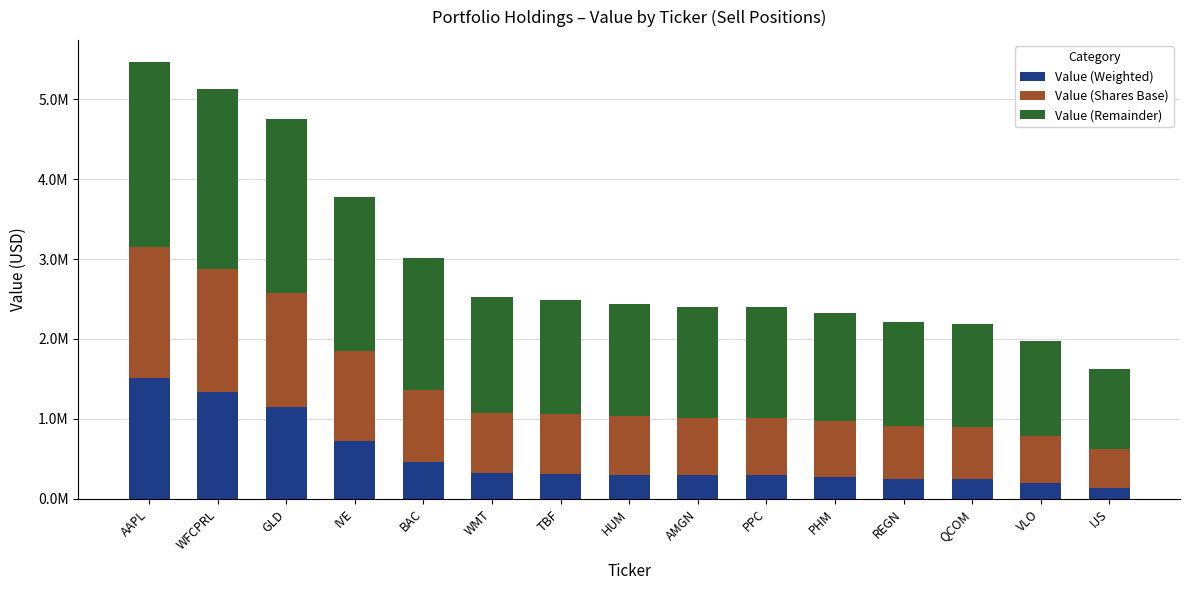

What is the difference between the maximum and minimum values in the Value (Shares Base) series?

1152300.0